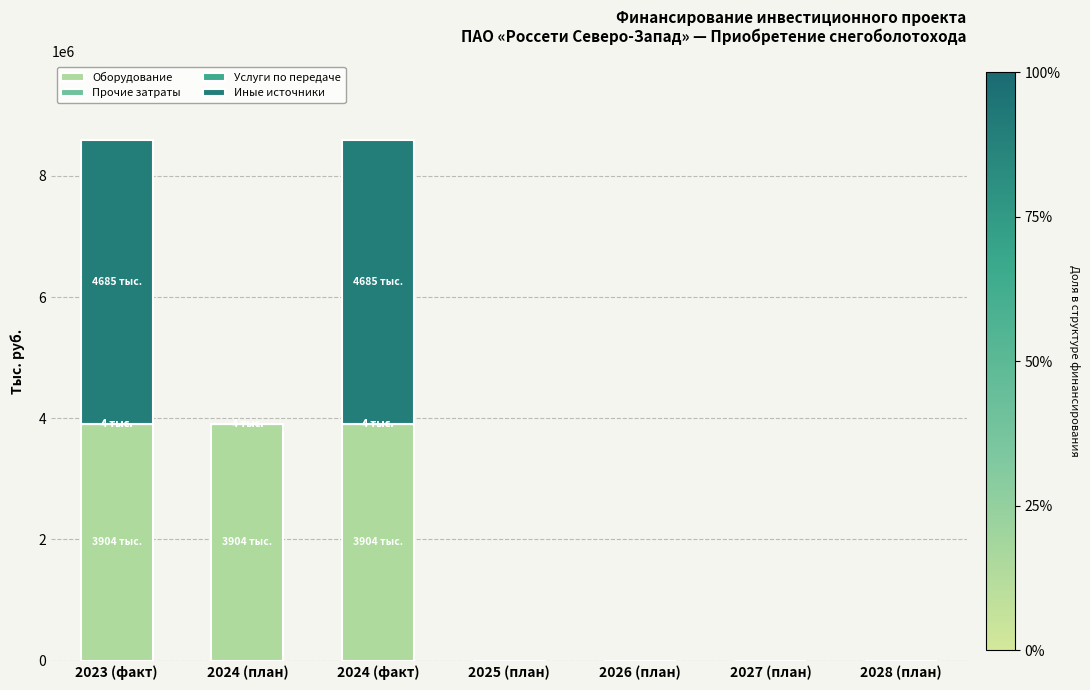

What is the highest value of the Оборудование series?

3903850